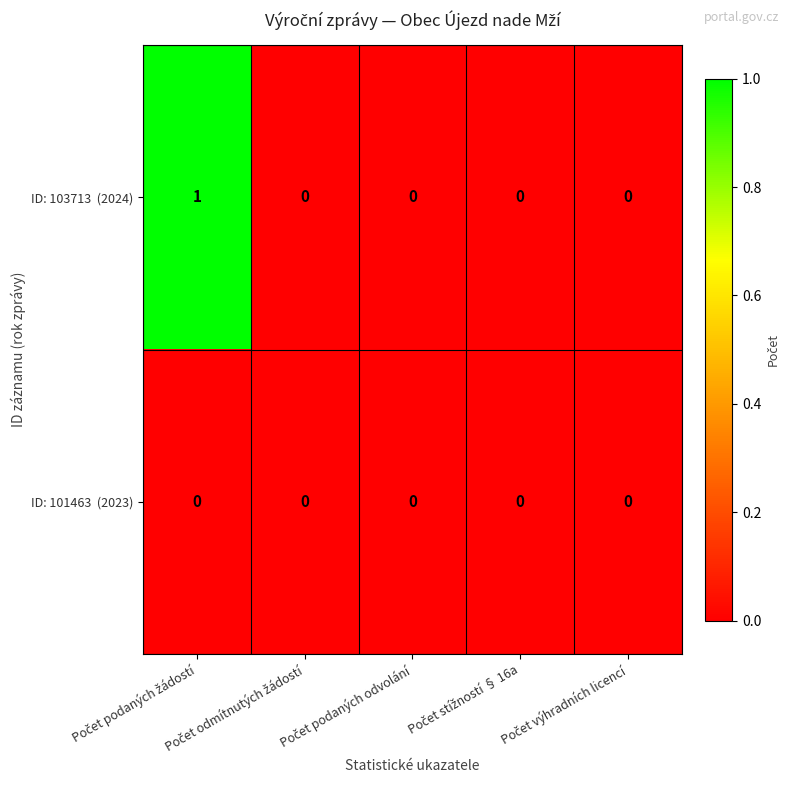

Count the number of categories in the chart.

5